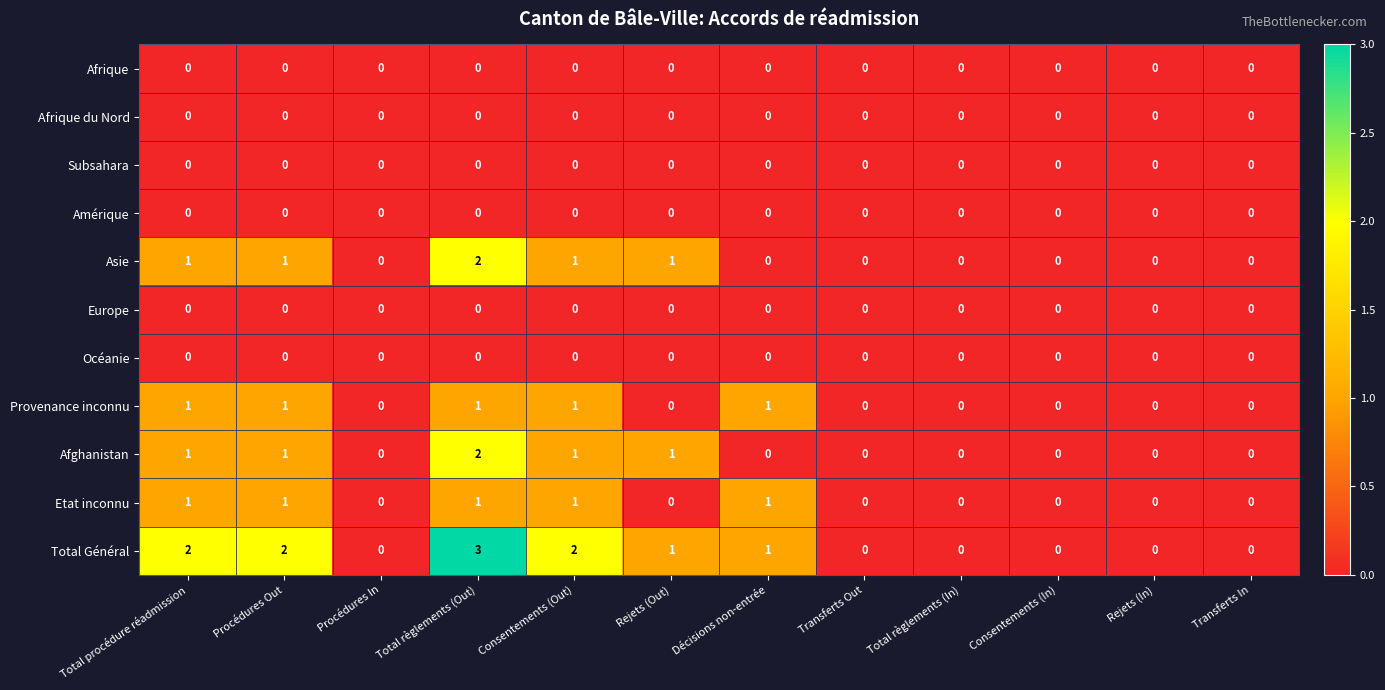

How many Etat inconnu values are between 0 and 1?

12